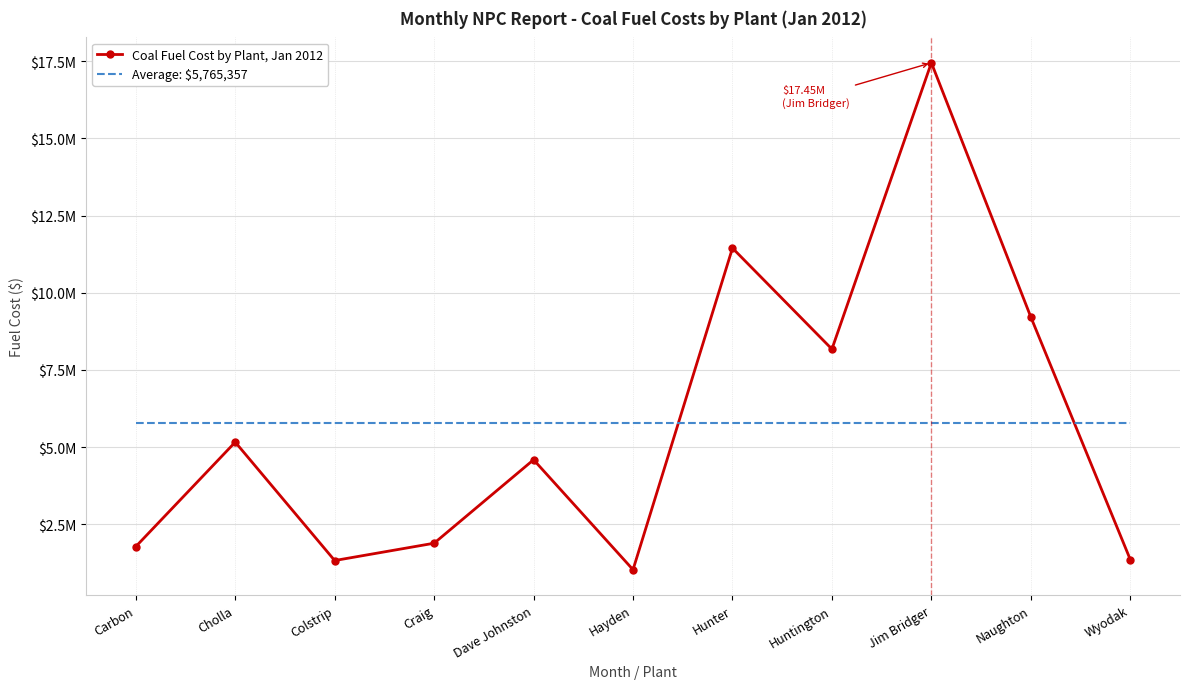

What are all the series names shown in the legend?

Coal Fuel Cost by Plant, Jan 2012, Average: $5,765,357